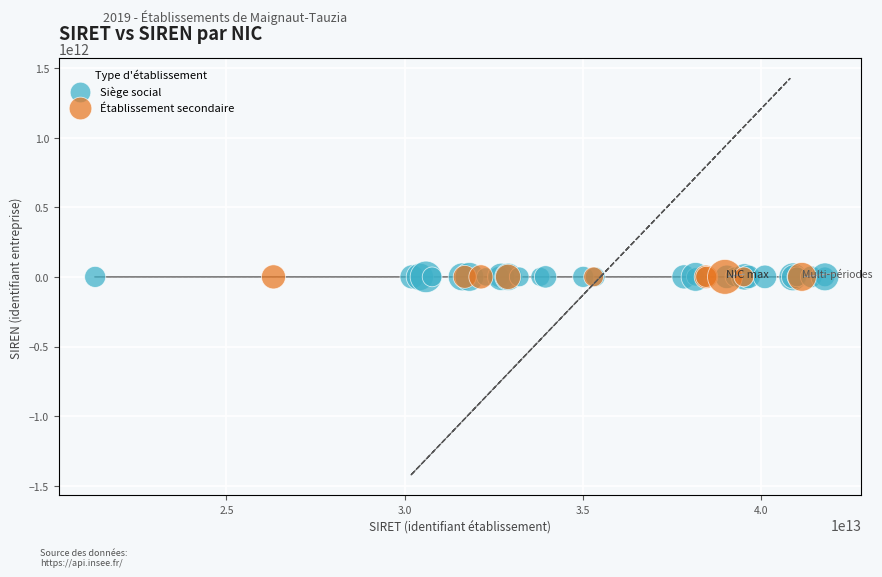

Which series has the largest Y range (max minus min)?

Siège social